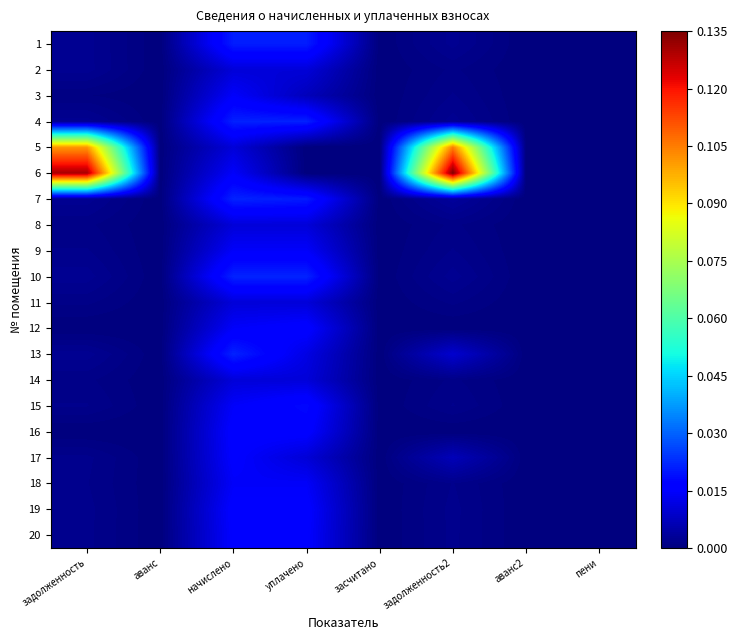

How many categories are shown in the chart?

8